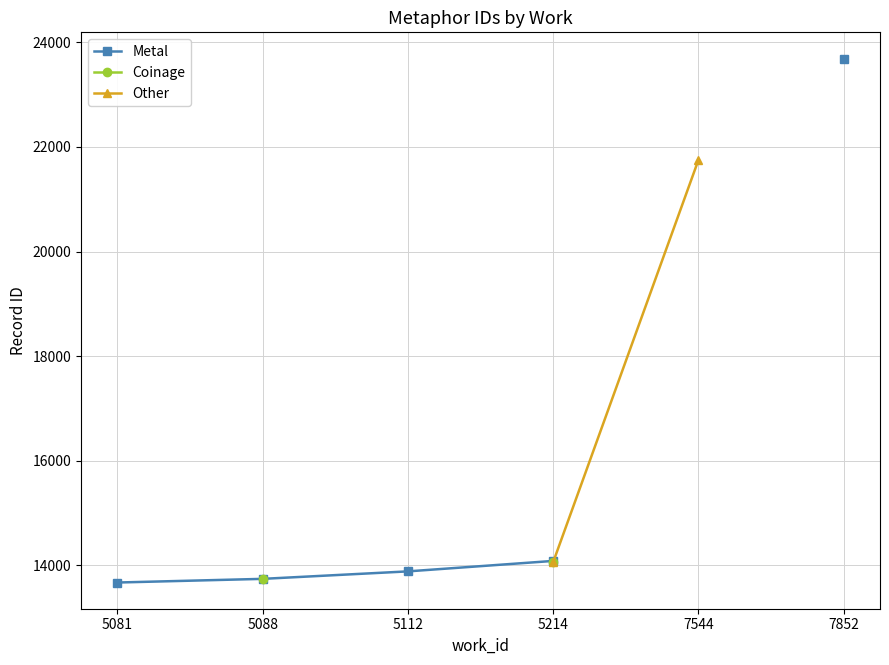

True or false: Other has more than 2 points higher than both neighbors.

False